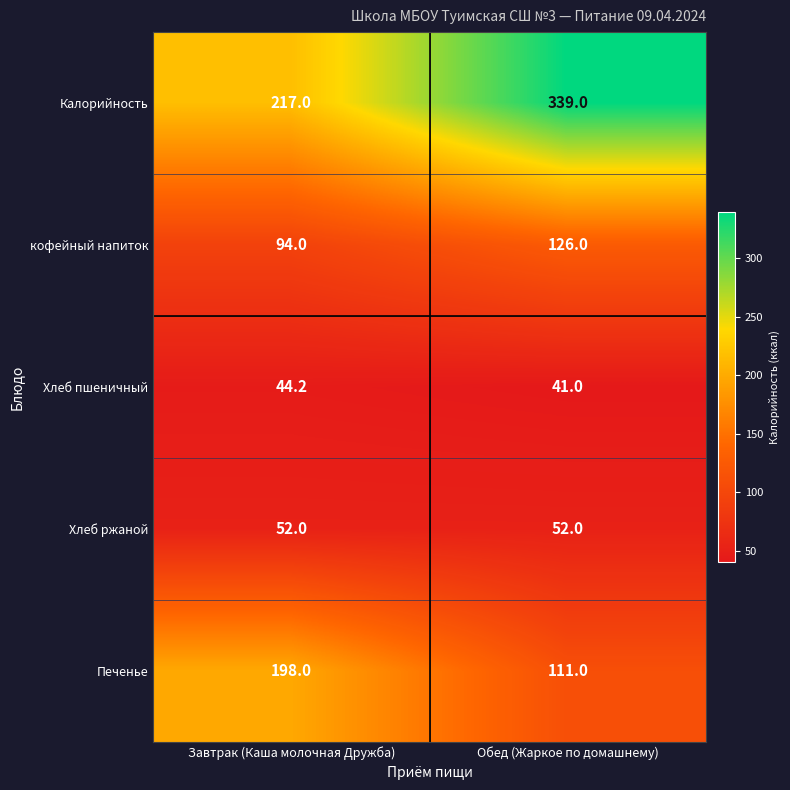

Is it true that Калорийность equals 177.4 at Обед (Жаркое по домашнему)?

False